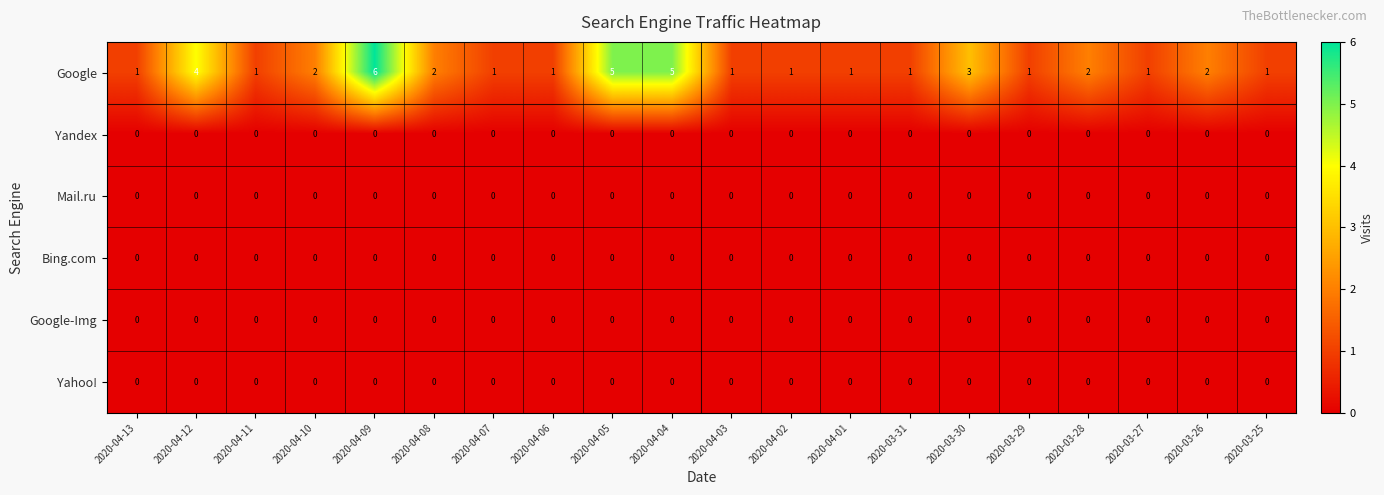

Which series has the largest total across all categories?

Google